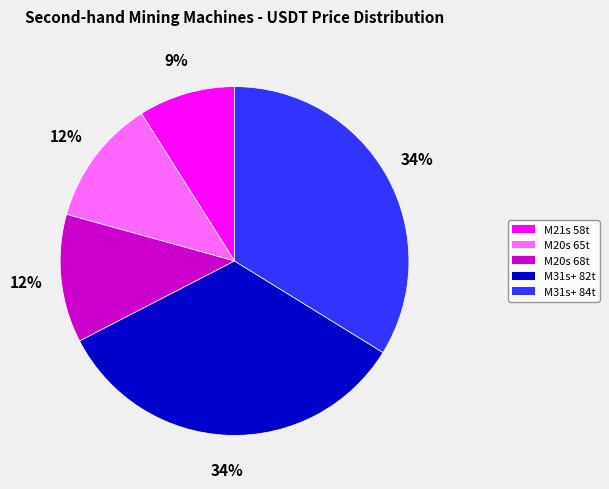

Which has a higher value, M20s 65t or M31s+ 82t?

M31s+ 82t